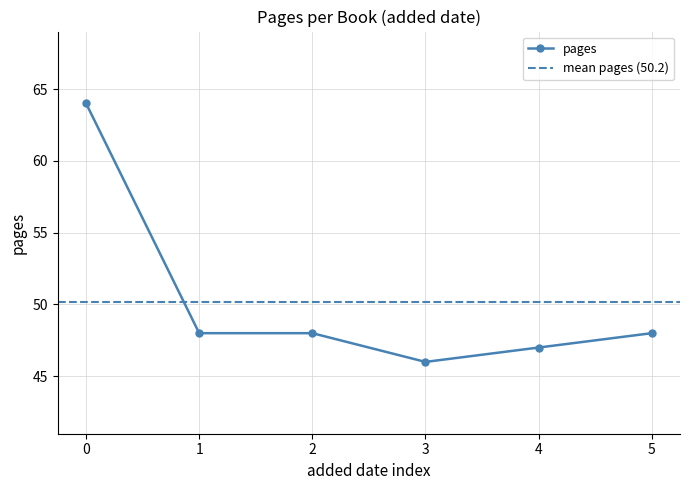

True or false: pages has more than 1 interior local peaks.

False